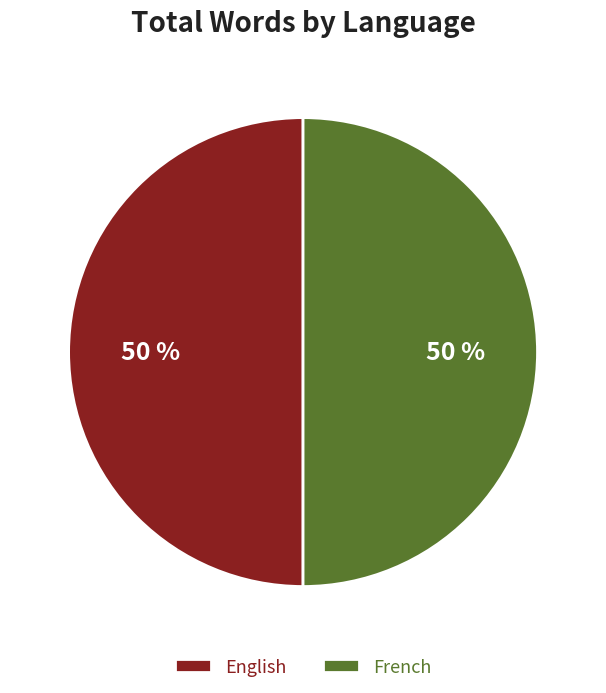

Is it true that English is 50% of the pie?

True